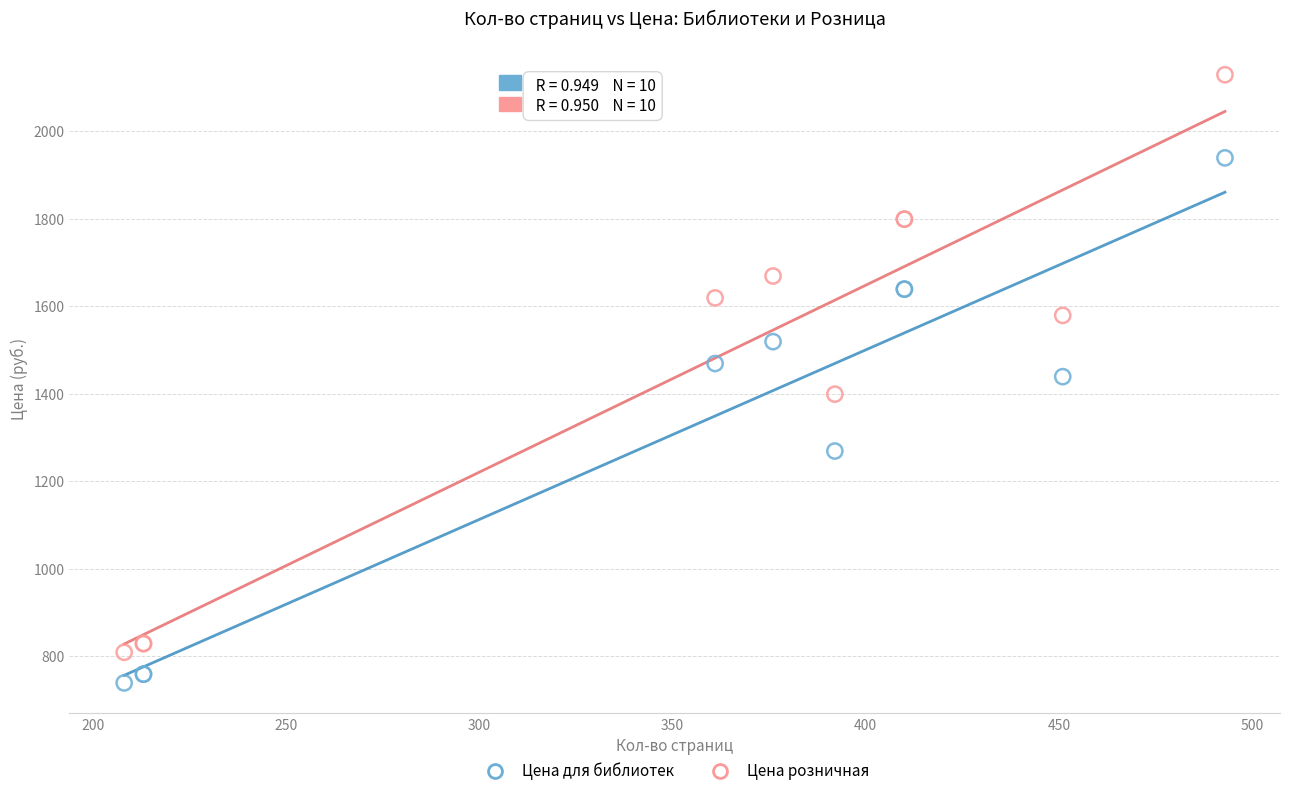

What is the X range (max minus min) for the scatter plot?

285